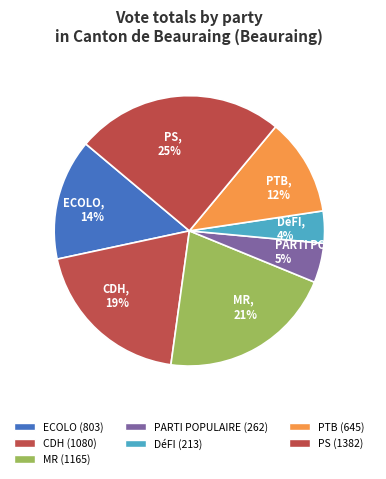

What is the total percentage of MR and CDH?

40.5%